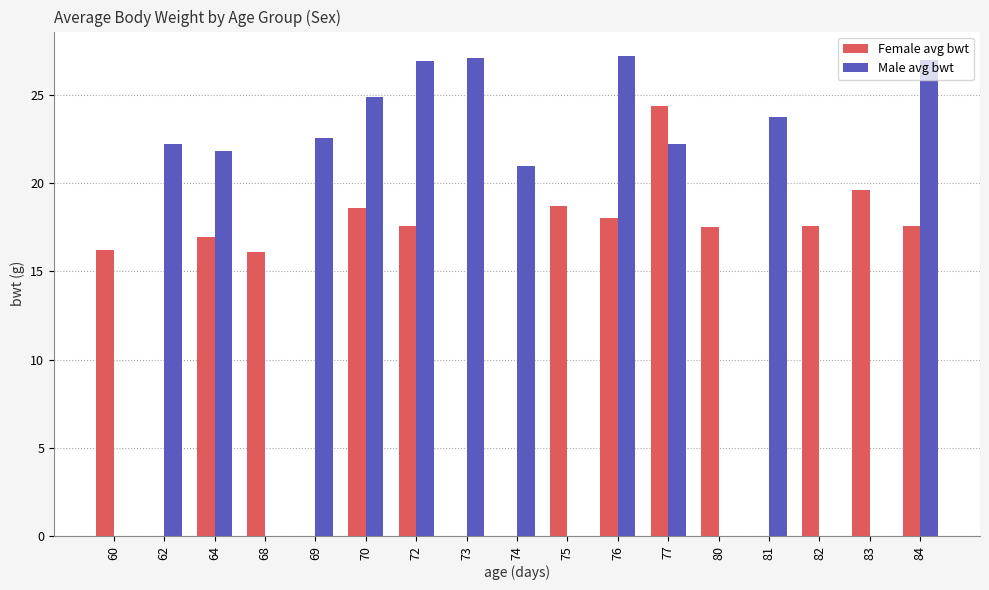

At 83, list the series in order from smallest to largest.

Female avg bwt, Male avg bwt